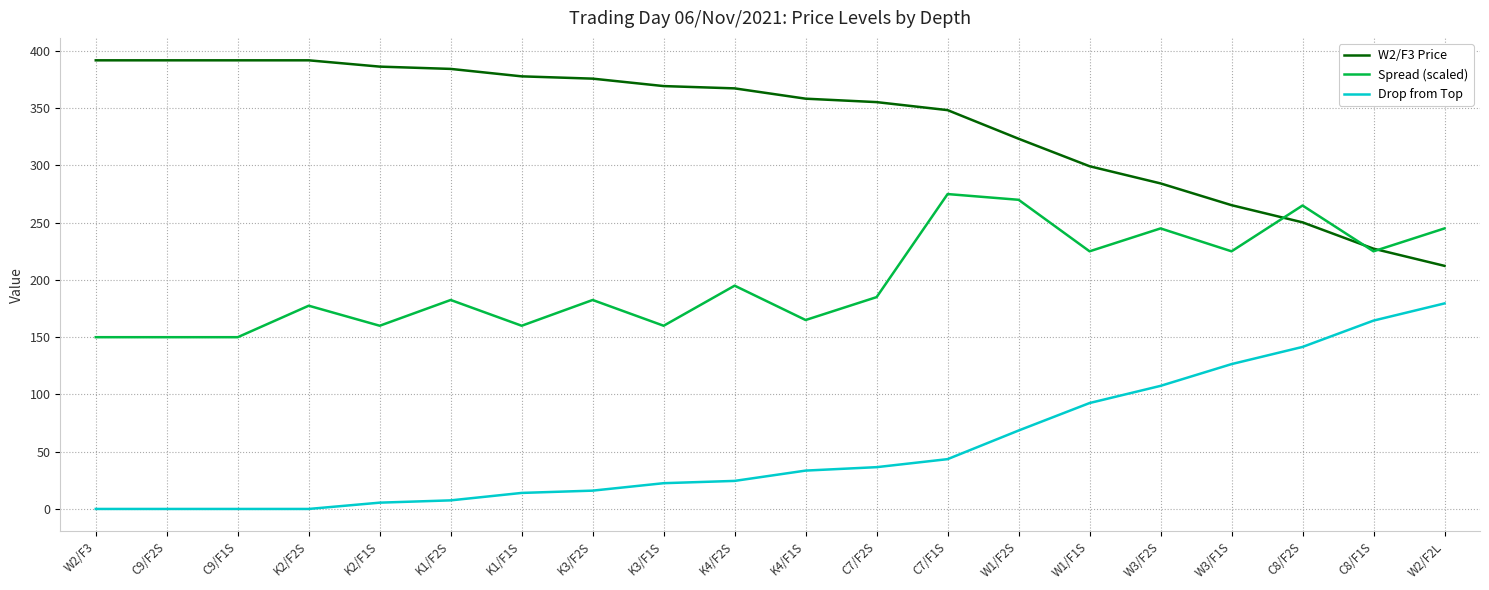

What is the sum of the Drop from Top values at K1/F2S and W3/F1S?

134.0